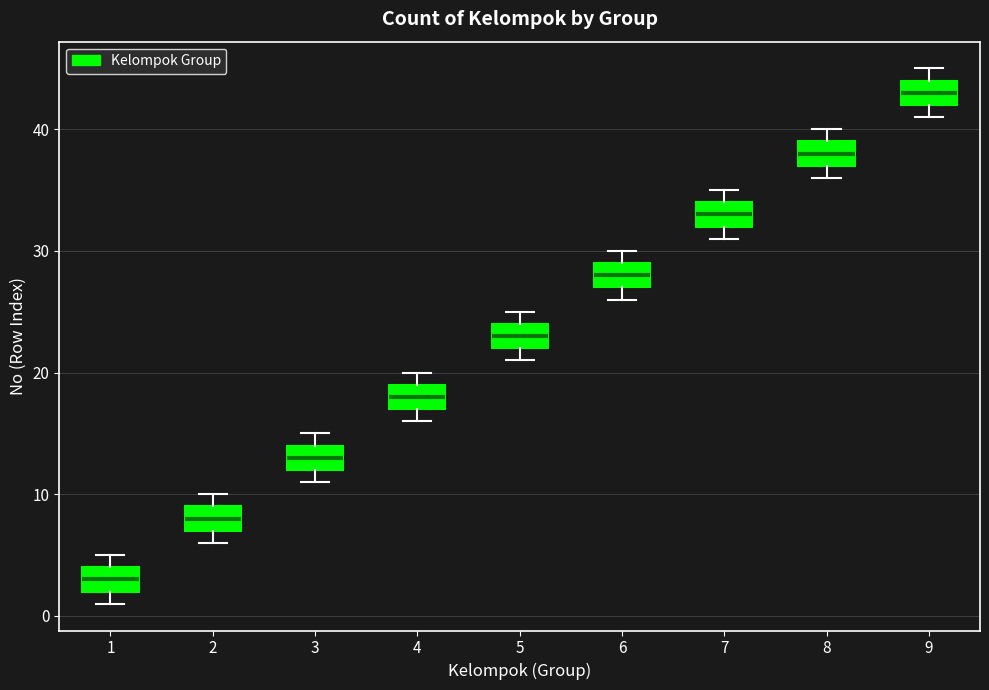

Where is the lower edge of the box at x = 2 on the y-axis? The values are not printed on the chart, so give them approximately, as read against the axis.

7